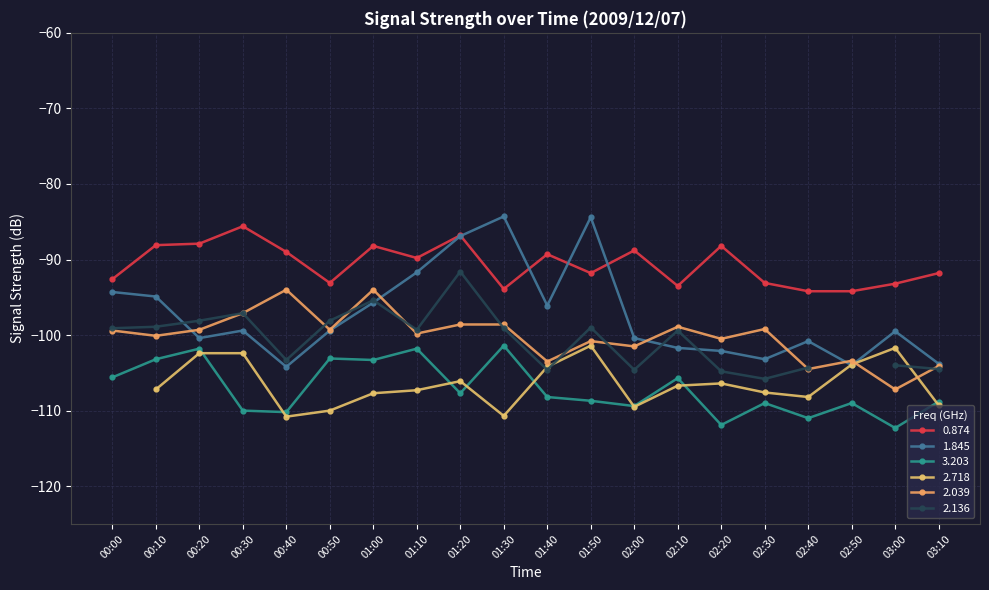

Which category has the lowest value across all series?

03:00